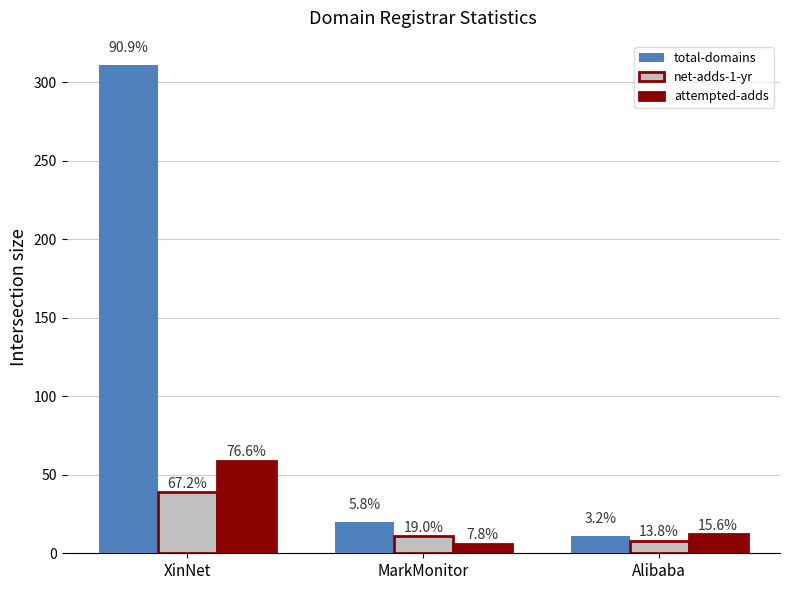

Which category has the highest value in the net-adds-1-yr series?

XinNet